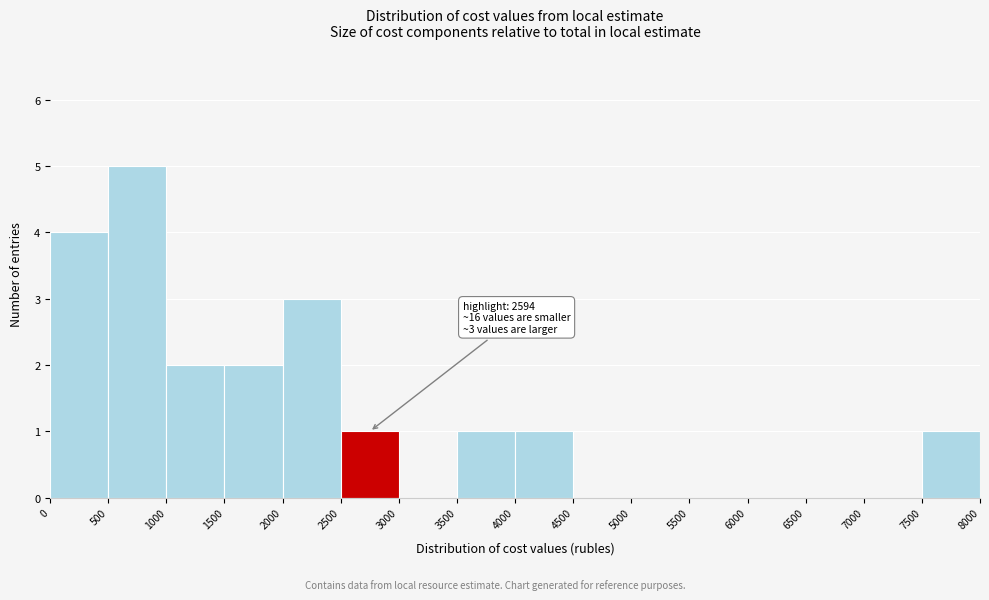

Over which range of the x-axis is the bar tallest?

500 to 1000